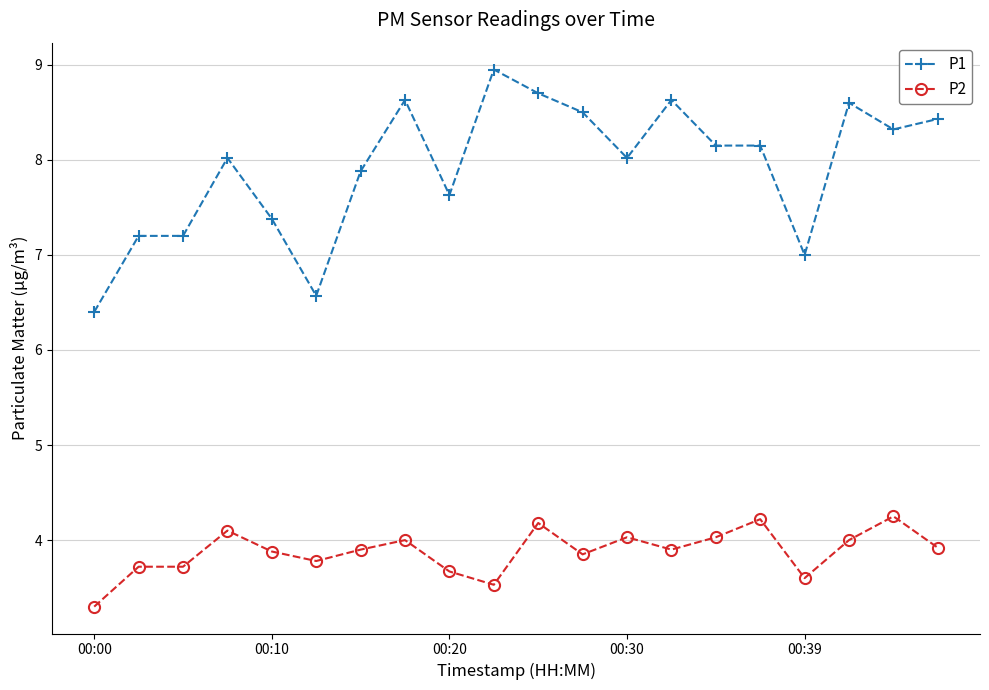

What is the value of the P2 point at the 12th from the left?

3.9